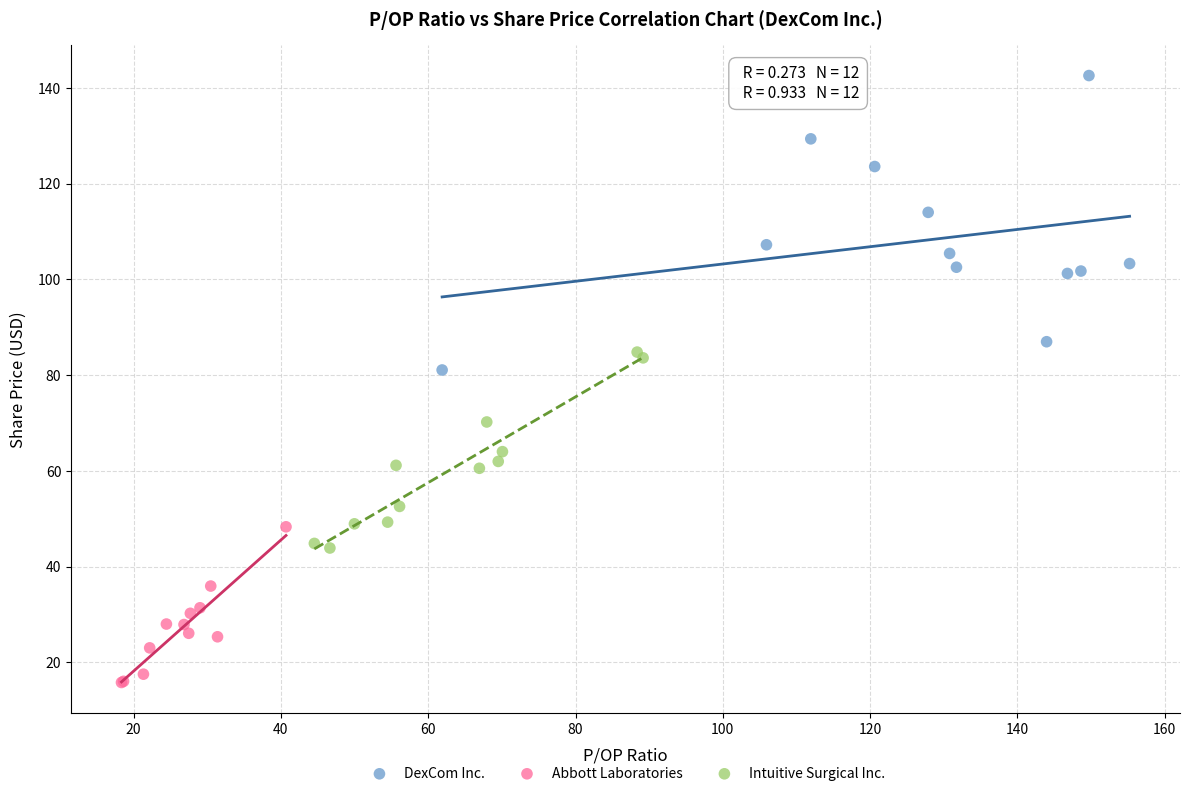

Which series contains the lowest Y value?

Abbott Laboratories